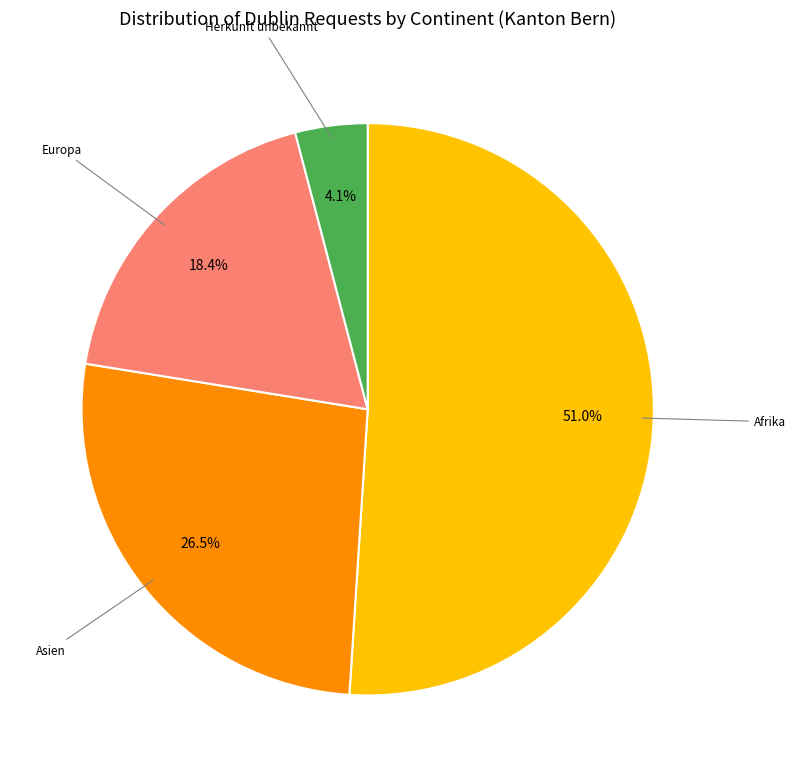

Does any single category account for the majority?

Yes